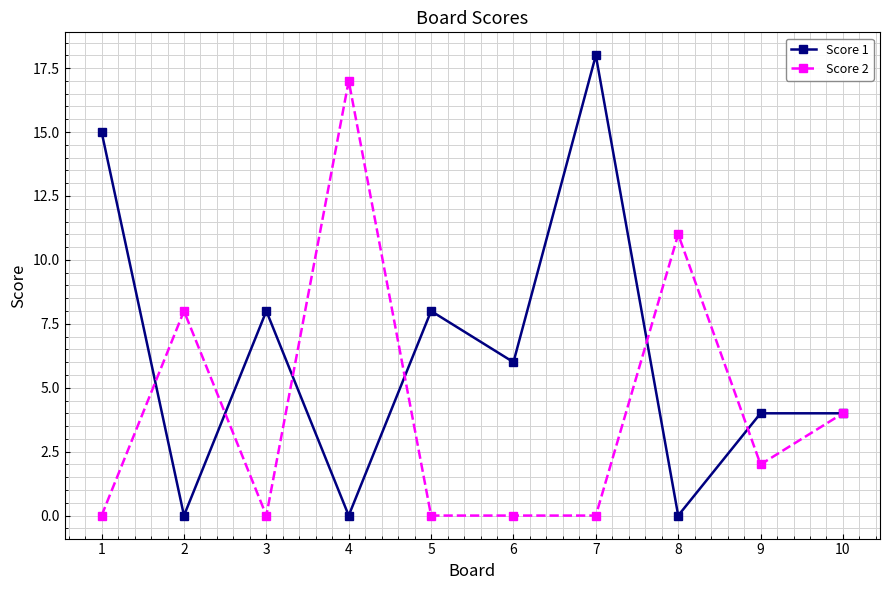

What value does the Score 1 series have at 10?

4